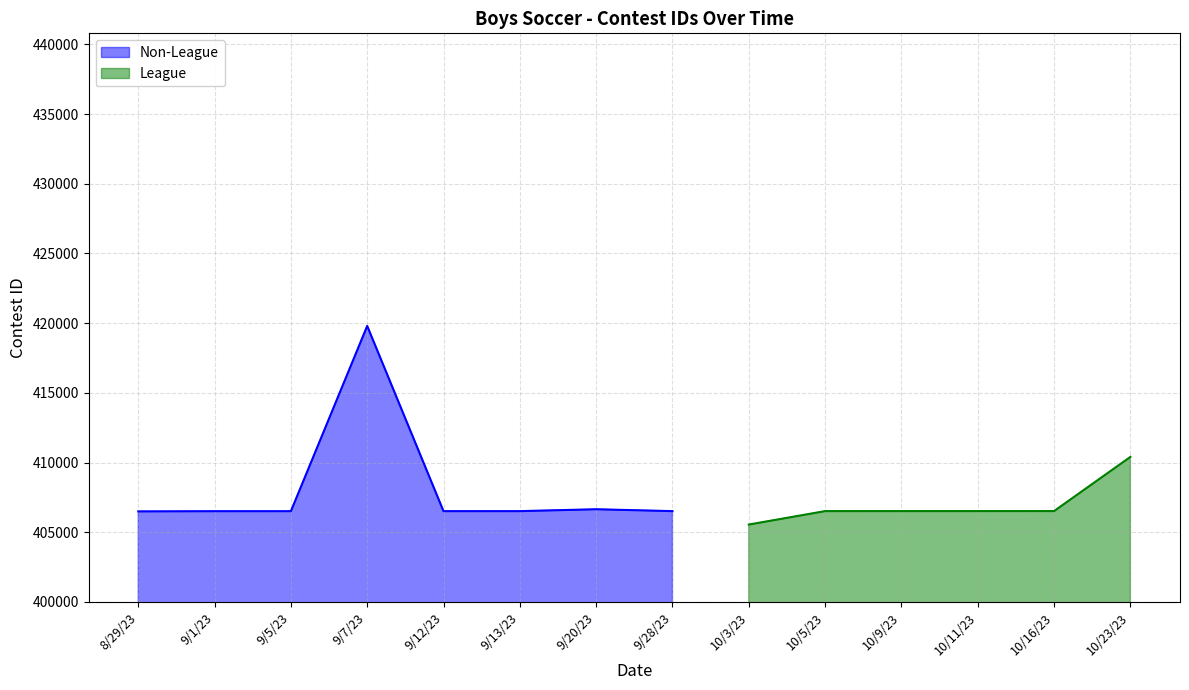

What position from the right is 10/16/23?

2